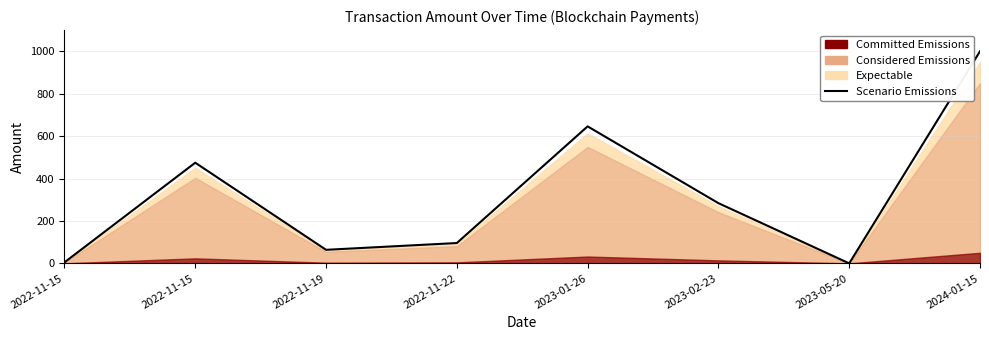

True or false: the data shows 416.3 at 2023-02-23.

False